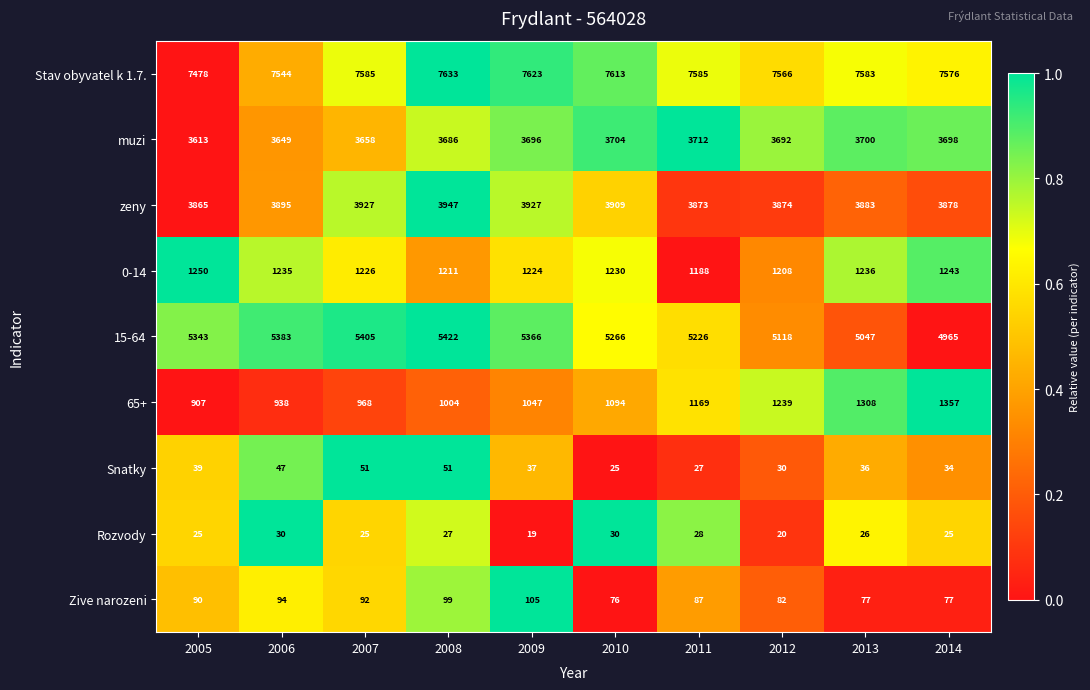

At which category is the sum across all series the highest?

2008